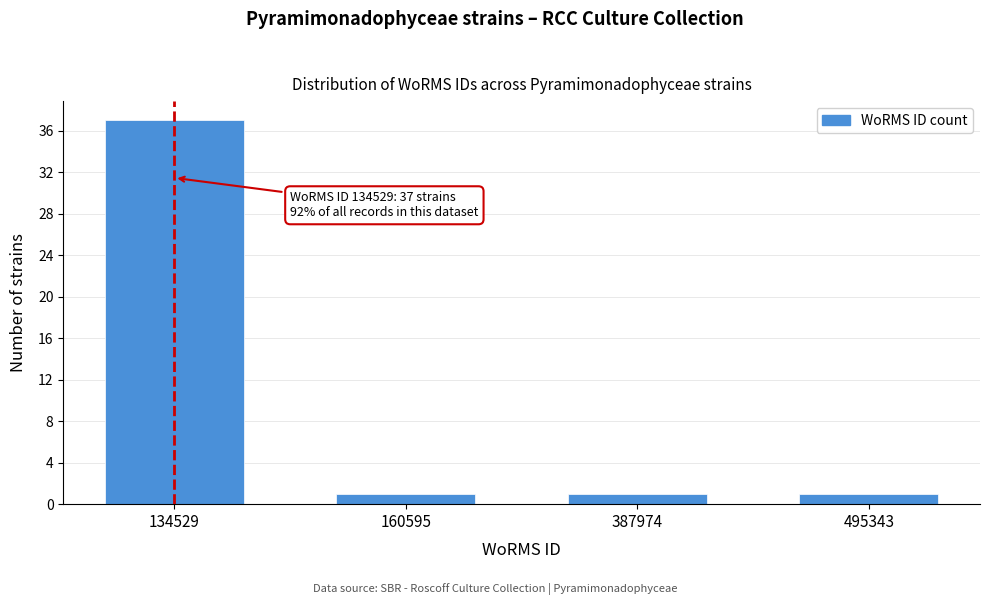

Reading left to right, extract all data points from this chart.

37	1	1	1